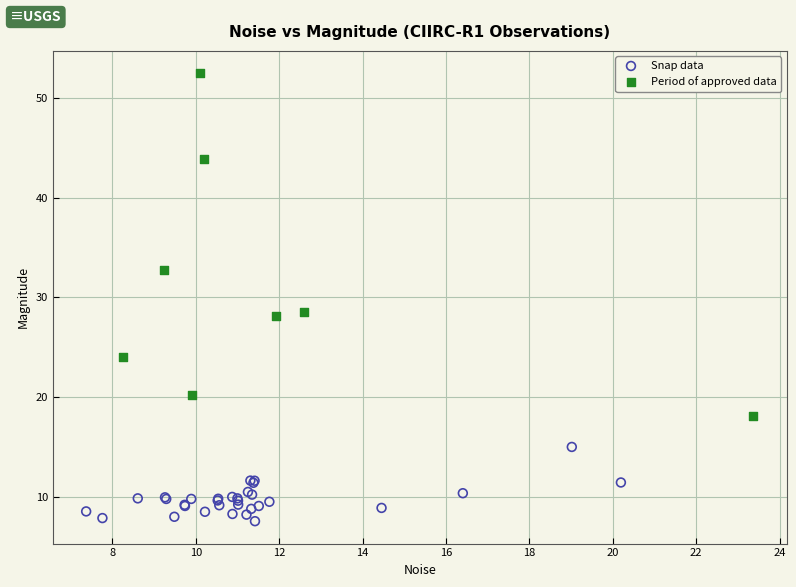

Which series has the widest spread of Y values?

Period of approved data